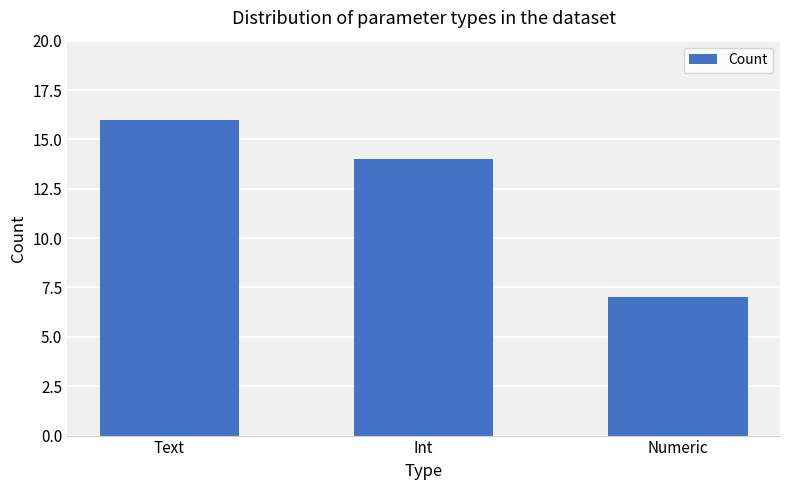

Which has a higher value, Text or Int?

Text